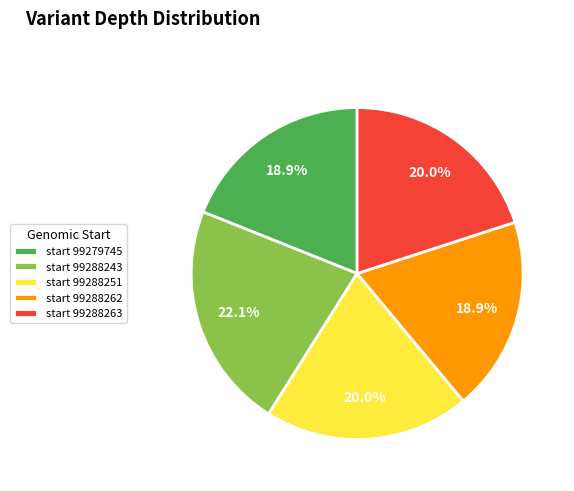

Is there any slice that represents more than half of the pie?

No